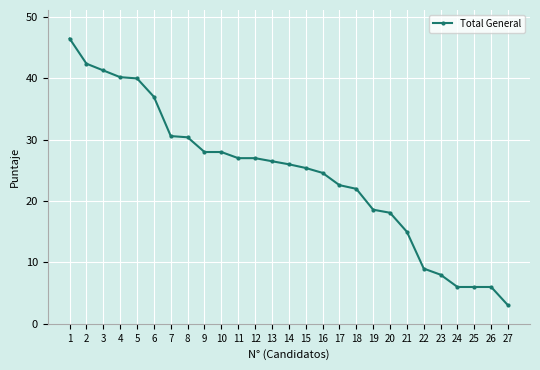

What is the sum of the values at 26 and 24?

12.0